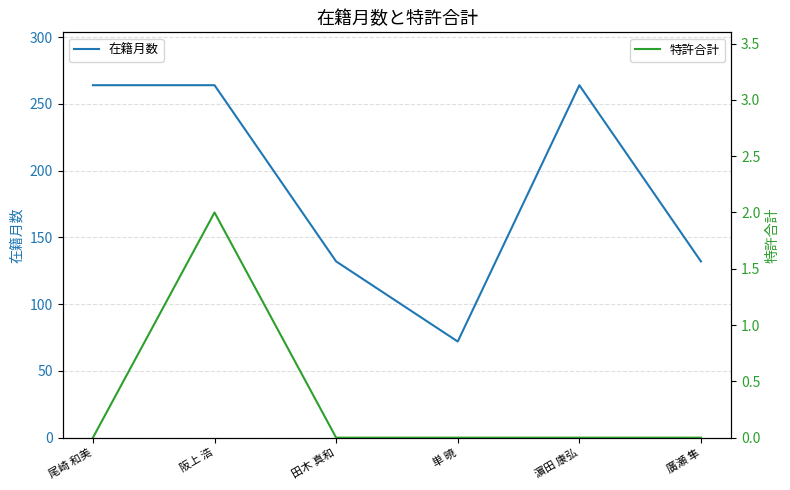

At how many categories does at least one series exceed 43?

6